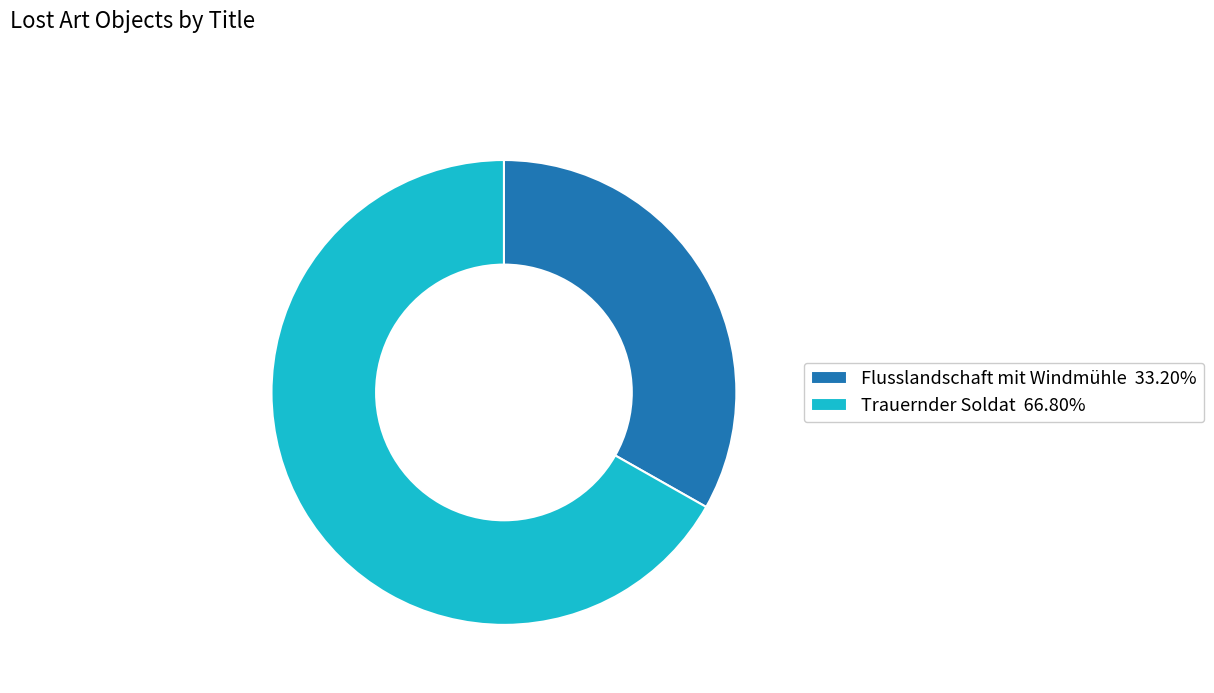

The Flusslandschaft mit Windmühle slice represents 33% of the pie. True or false?

True